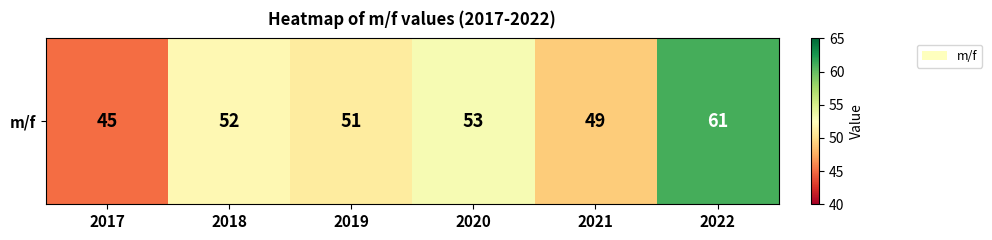

How many data points are less than 52?

3